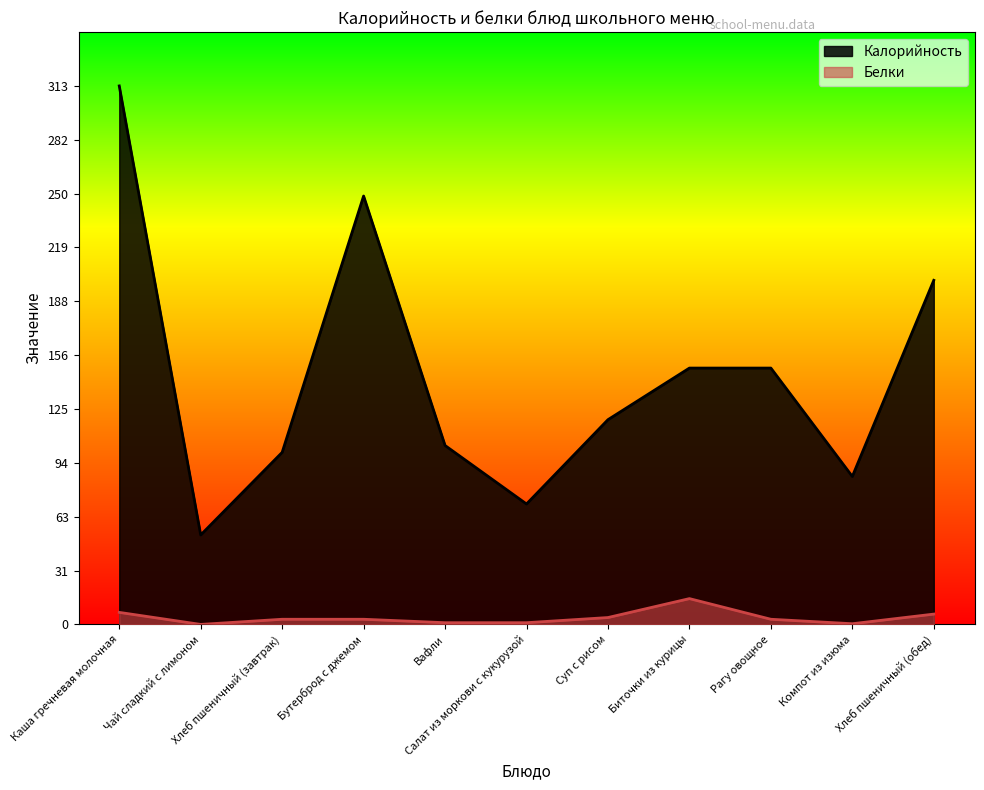

Does the chart display data point markers on the line(s)?

No